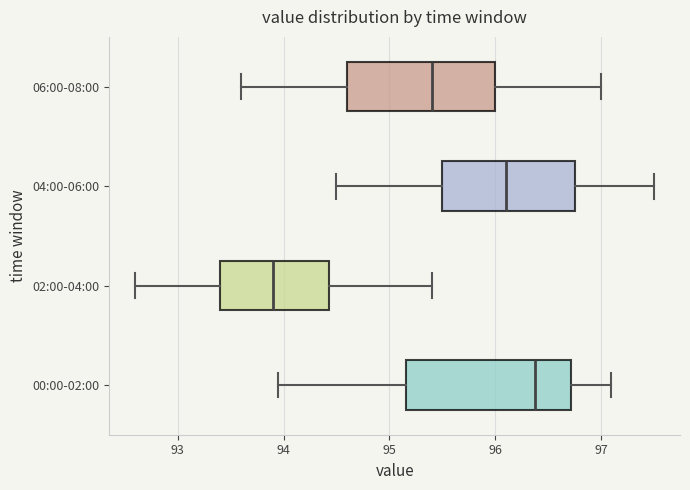

Where does the median line of the box for 04:00-06:00 sit on the x-axis? The values are not printed on the chart, so give them approximately, as read against the axis.

96.1